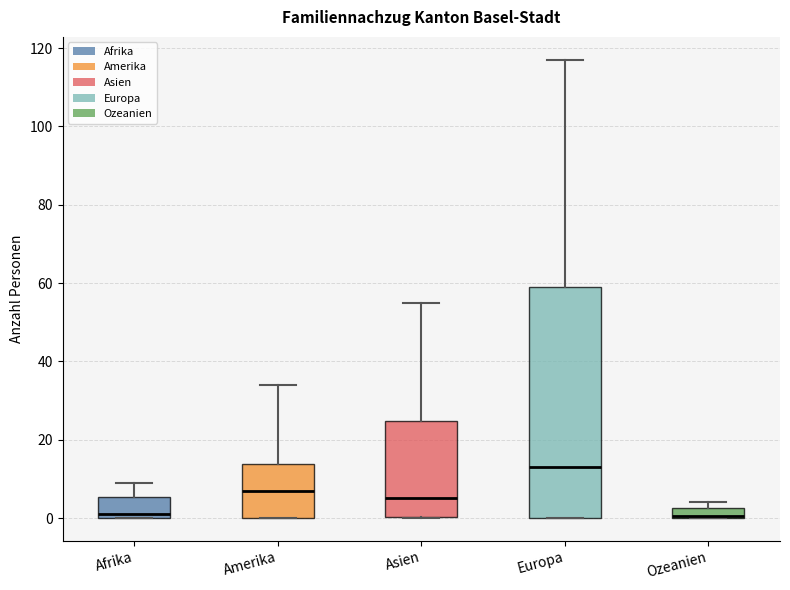

Where is the lower edge of the box for Amerika on the y-axis? The values are not printed on the chart, so give them approximately, as read against the axis.

0